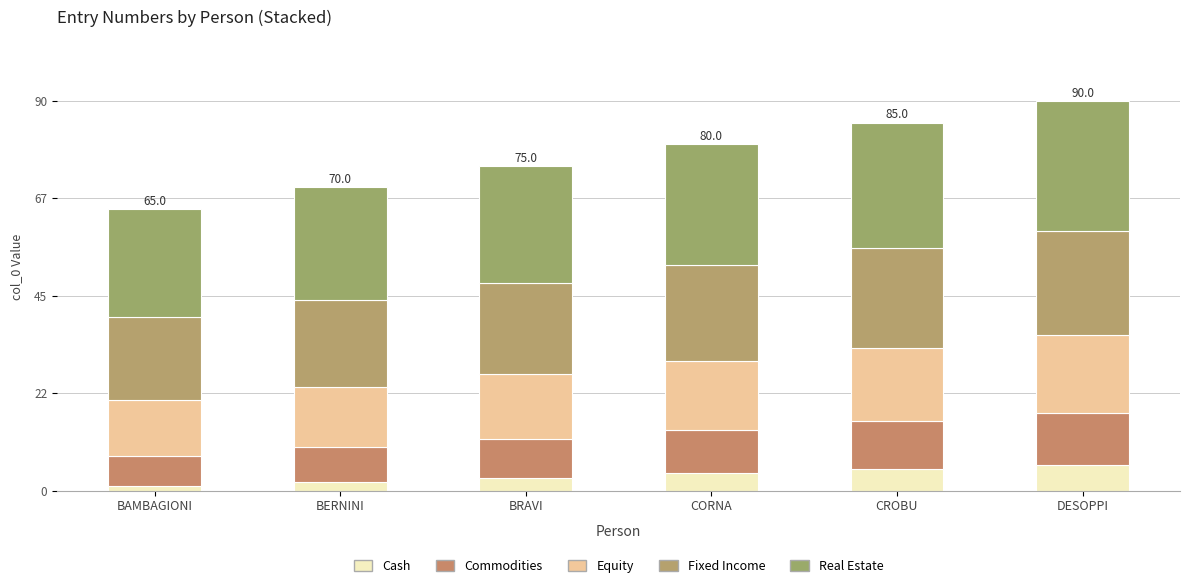

How many values in the Cash series are below 4?

3